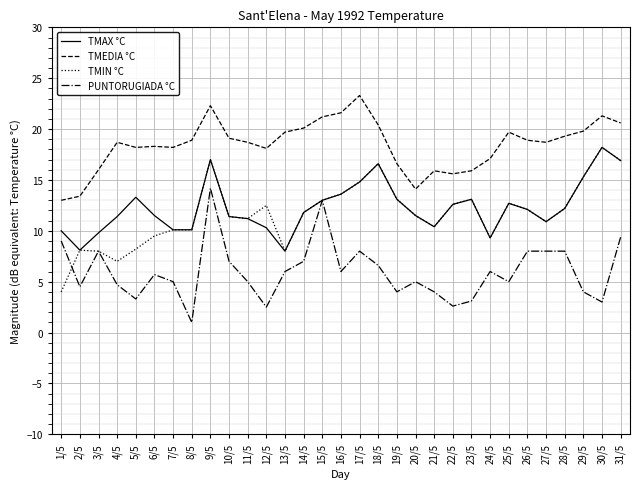

Which series changed the most between 6/5 and 9/5?

PUNTORUGIADA °C